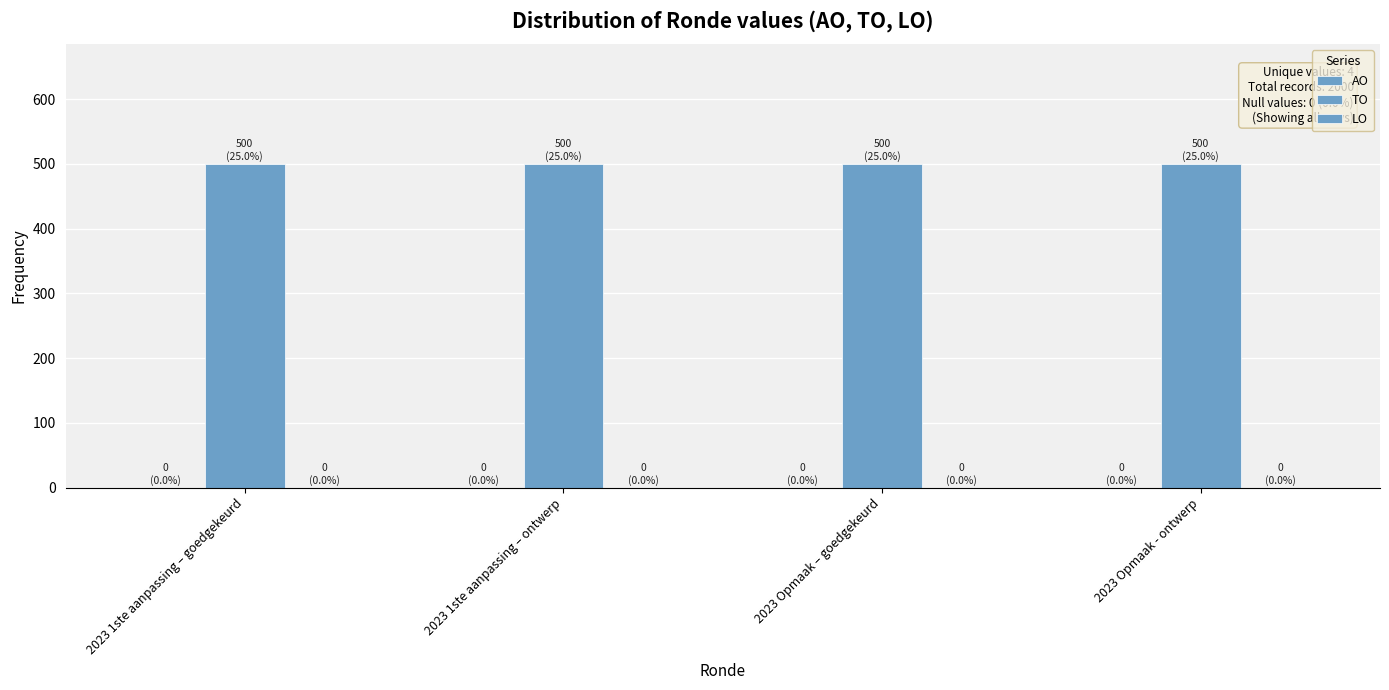

Reading right to left, list all the values displayed in this chart.

AO: 0	0	0	0
TO: 500	500	500	500
LO: 0	0	0	0